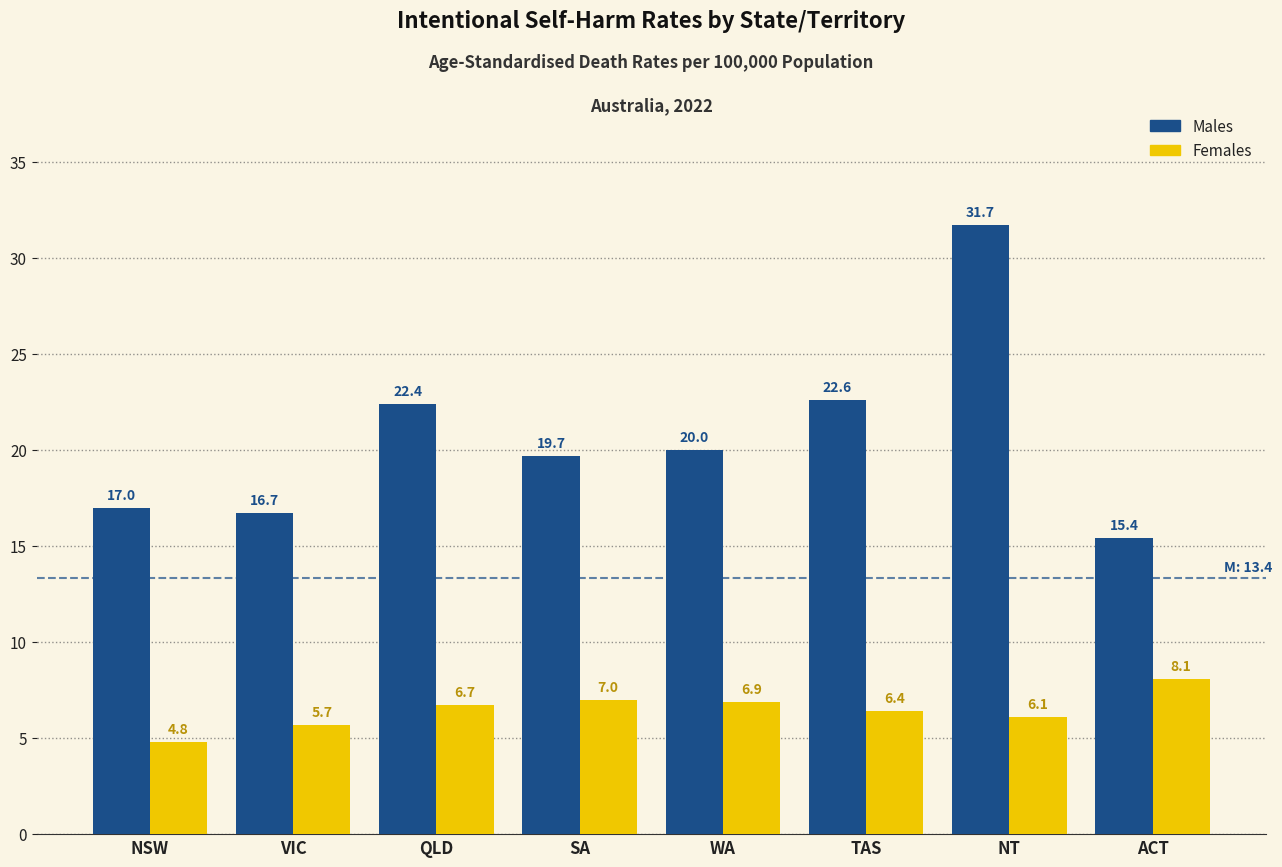

Reading left to right, extract all data points from this chart.

Males: 17.0	16.7	22.4	19.7	20.0	22.6	31.7	15.4
Females: 4.8	5.7	6.7	7.0	6.9	6.4	6.1	8.1